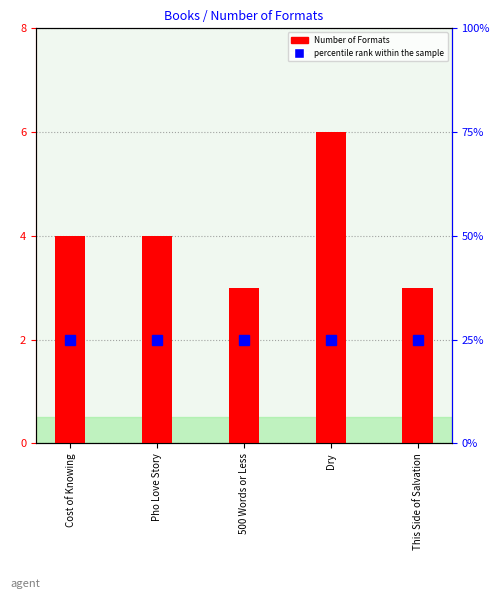

True or false: Number of Formats has a value of 5 at 500 Words or Less.

False